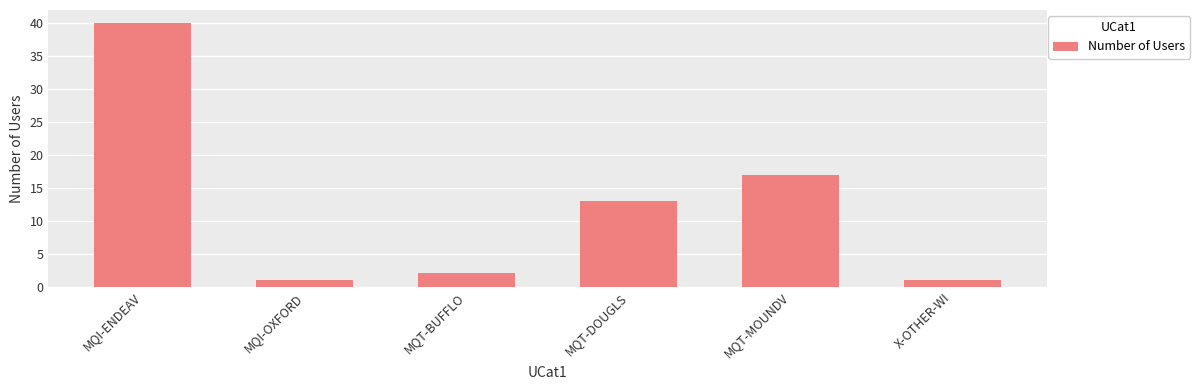

At which category does the chart reach its peak across all series?

MQI-ENDEAV